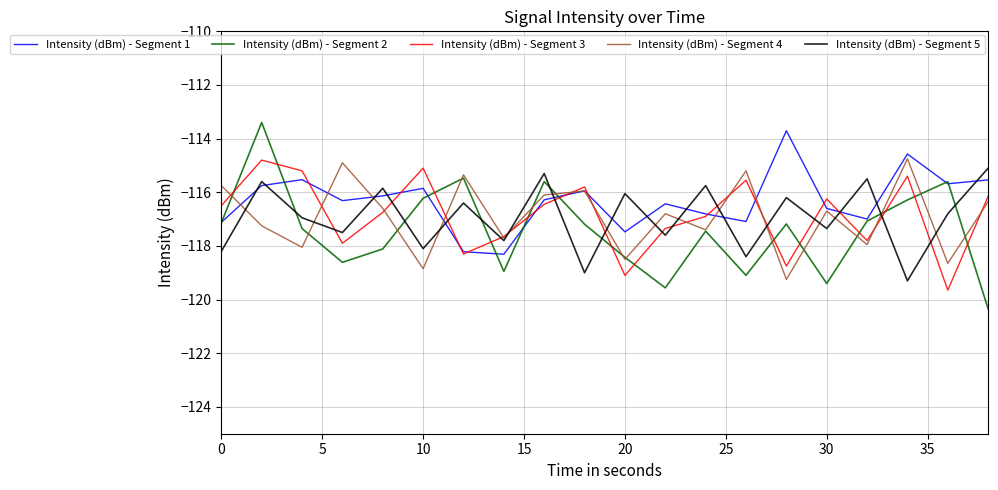

What is the difference between the maximum and minimum values in the Intensity (dBm) - Segment 2 series?

6.9